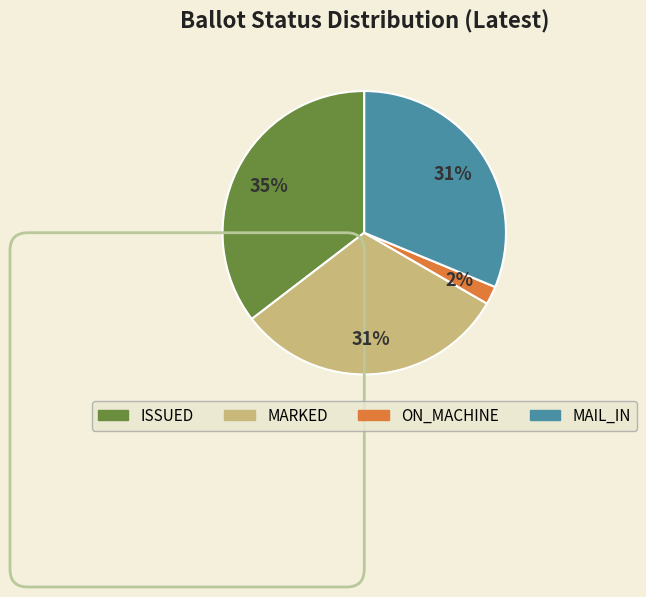

Is there a majority slice in this chart?

No